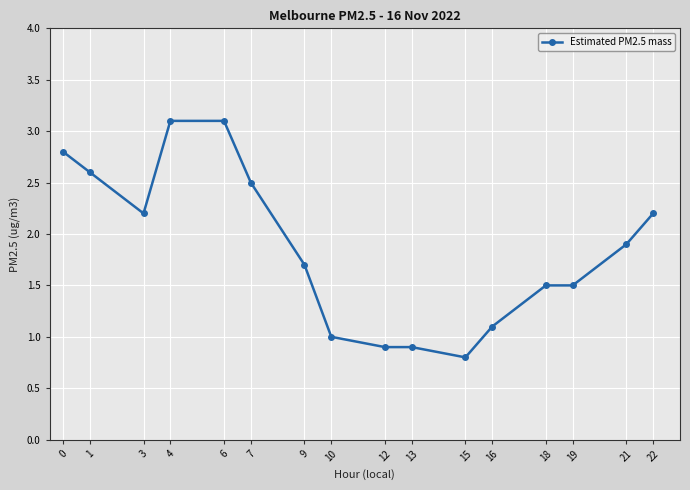

Does the chart display data point markers on the line(s)?

Yes